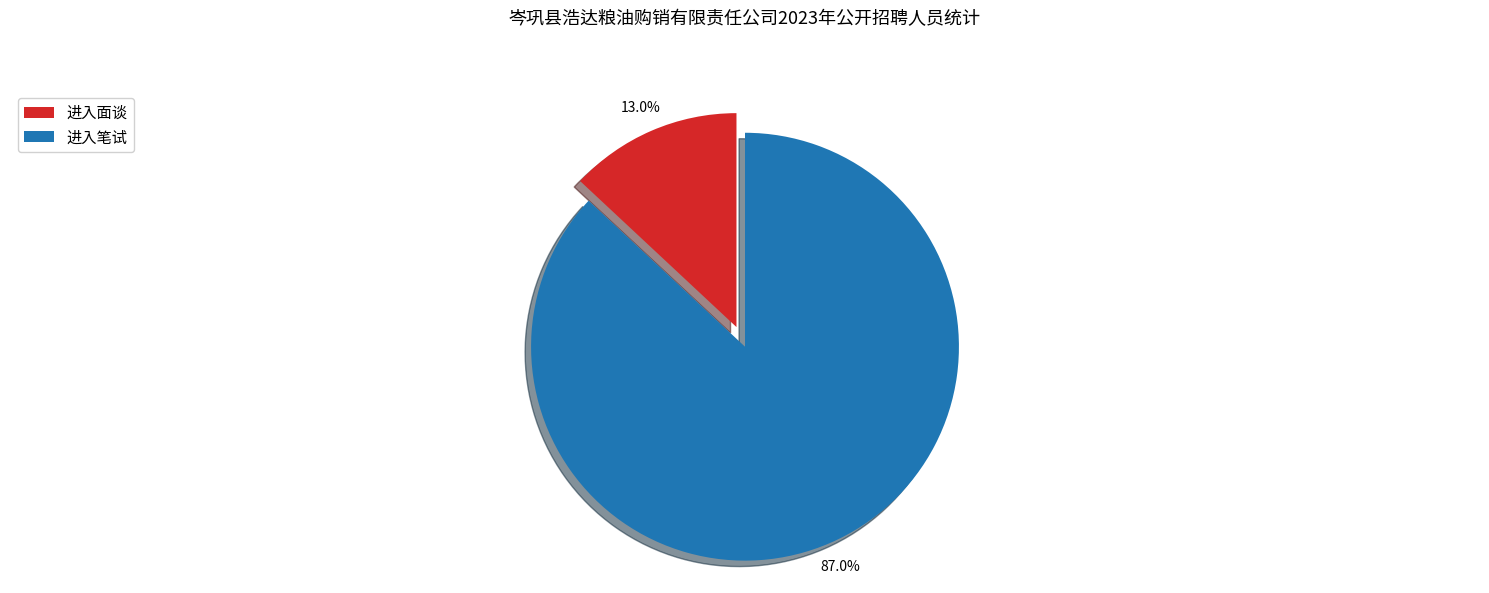

True or false: 进入面谈 accounts for 13% of the total.

True